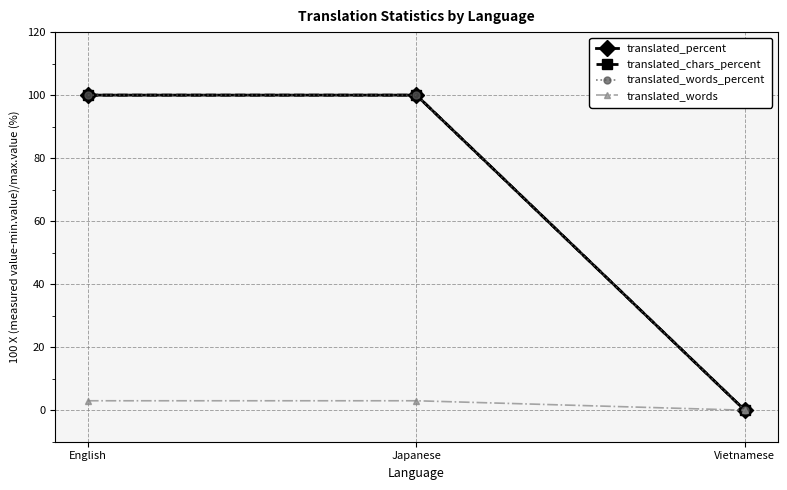

What is the value of the translated_words point at the 2nd from the left?

3